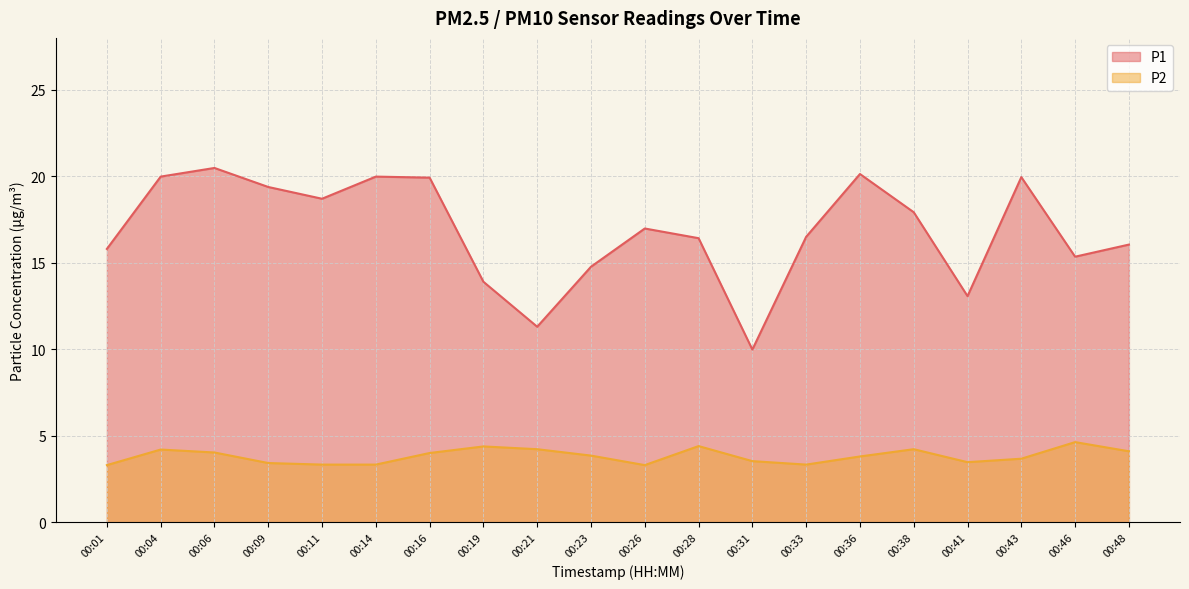

Where is the first local minimum for P1?

00:11